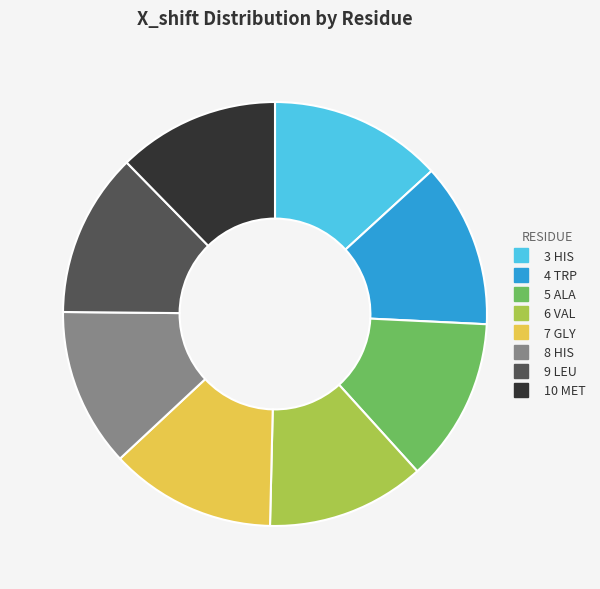

Is there a majority slice in this chart?

No